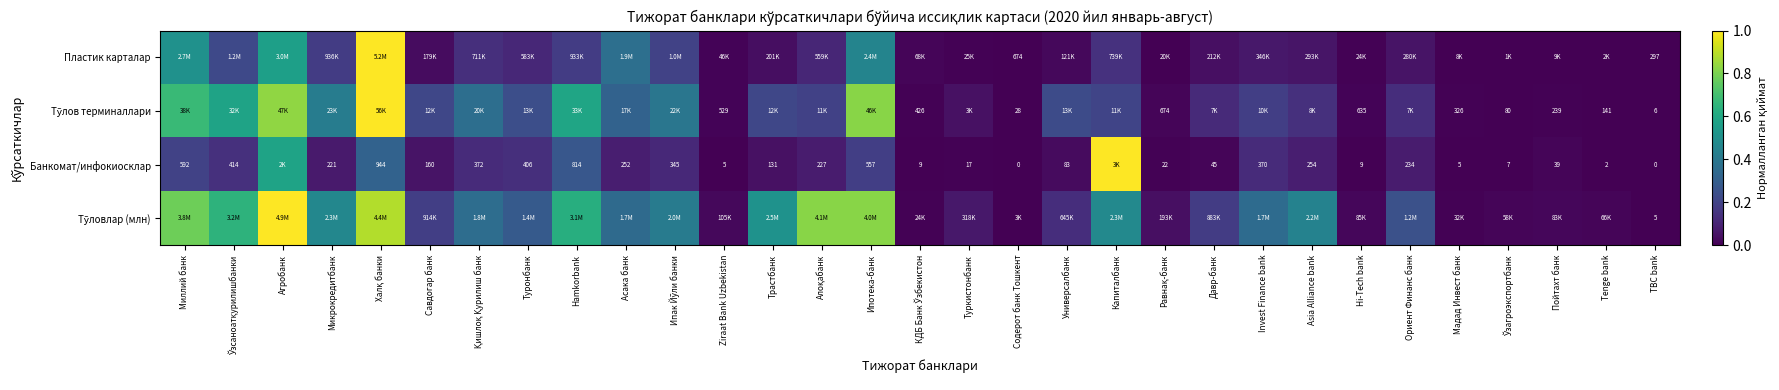

Between Трастбанк and Мадад Инвест банк, which series saw the biggest shift?

Тўловлар (млн)